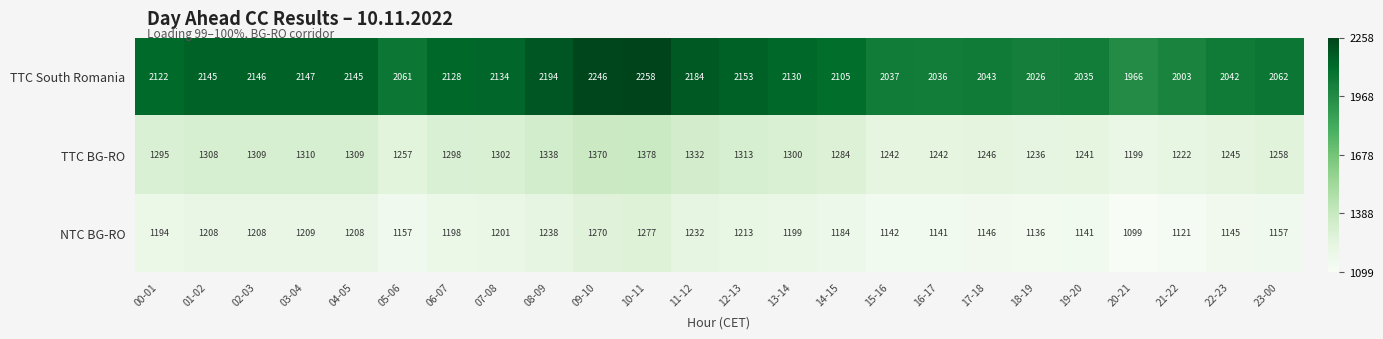

True or false: TTC South Romania has a value of 3263 at 06-07.

False